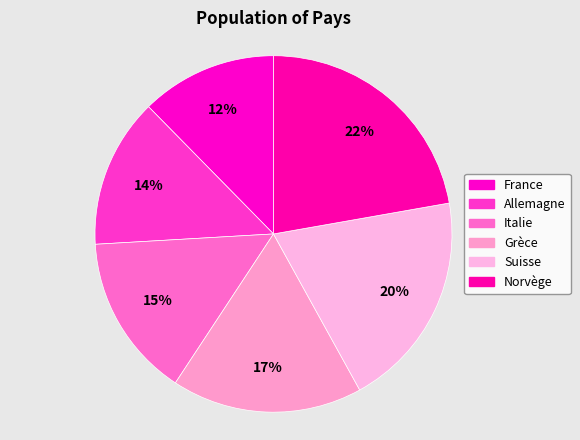

How many segments does this pie chart have?

6